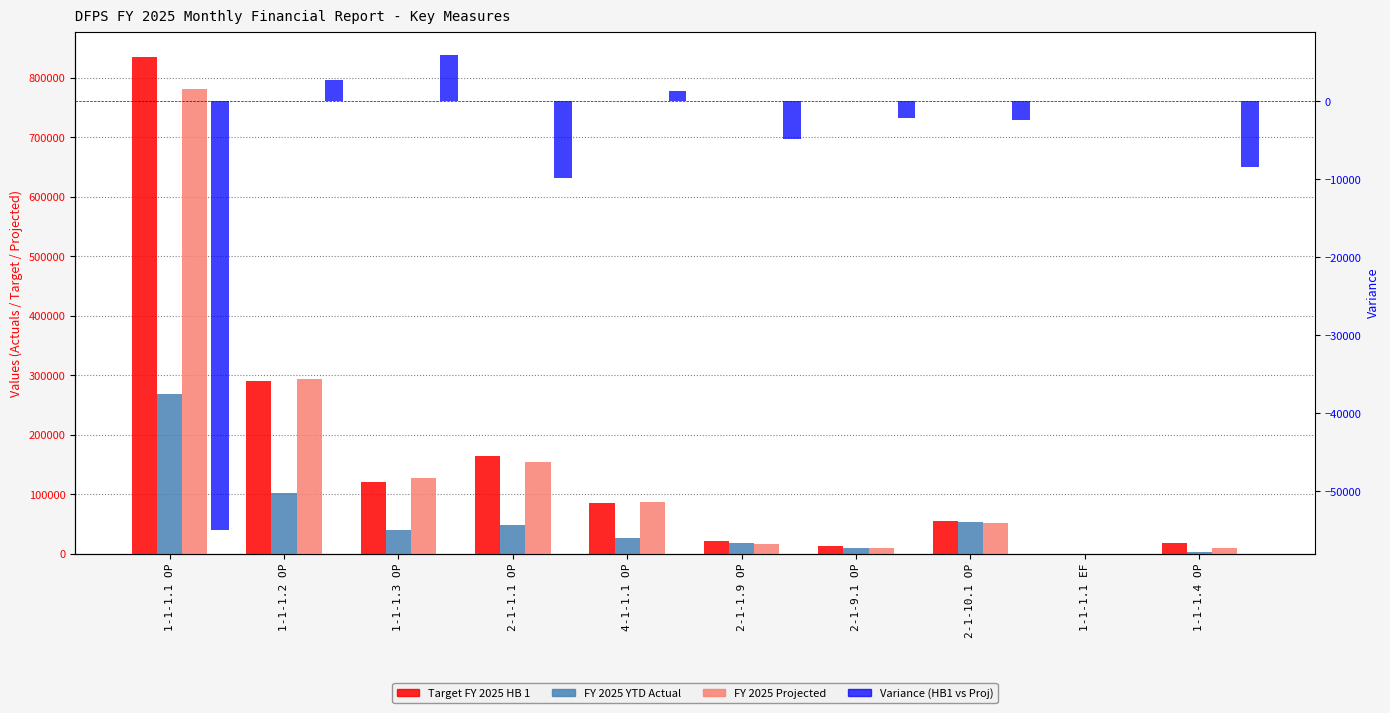

What is the value of the Variance (HB1 vs Proj) bar at the 9th from the left?

0.1